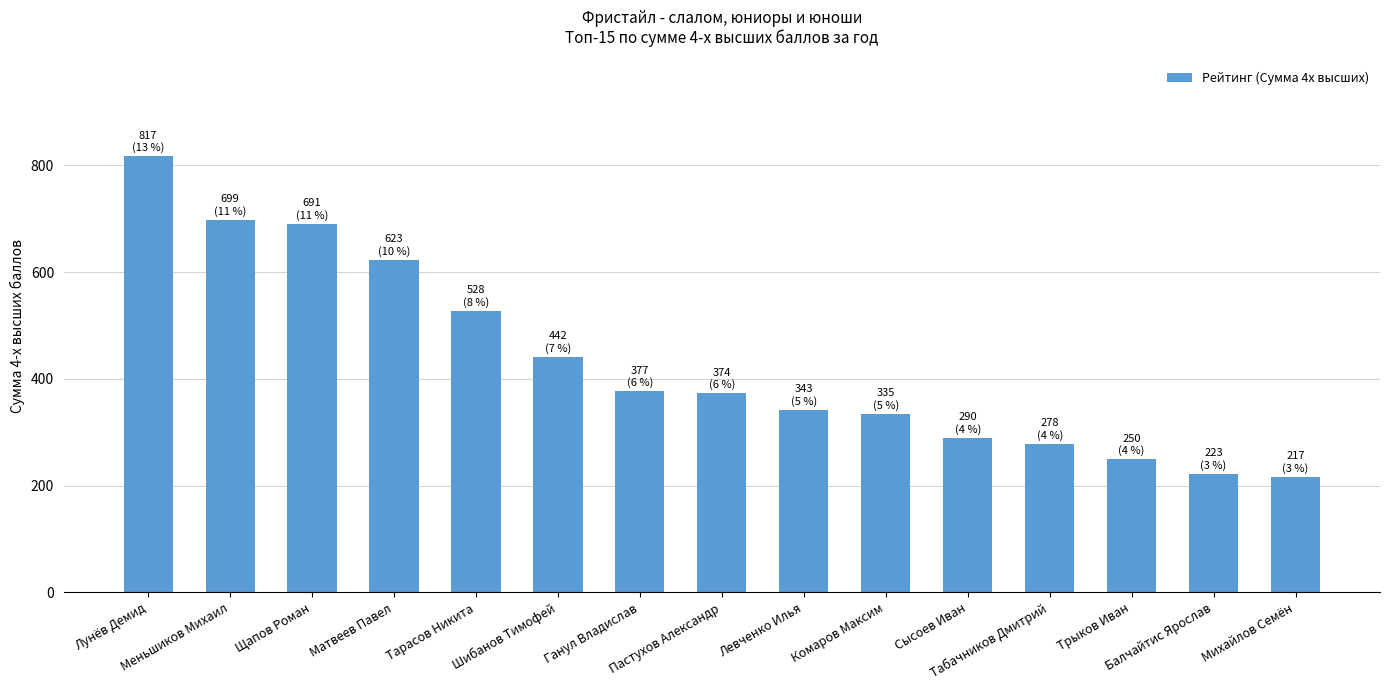

Is it true that the value at Левченко Илья is 531.5?

False